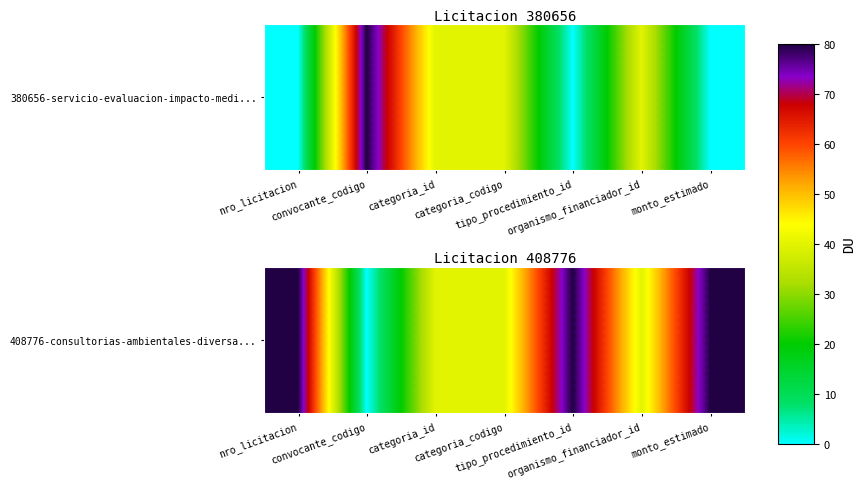

What is the change in value from nro_licitacion to categoria_codigo?

-40